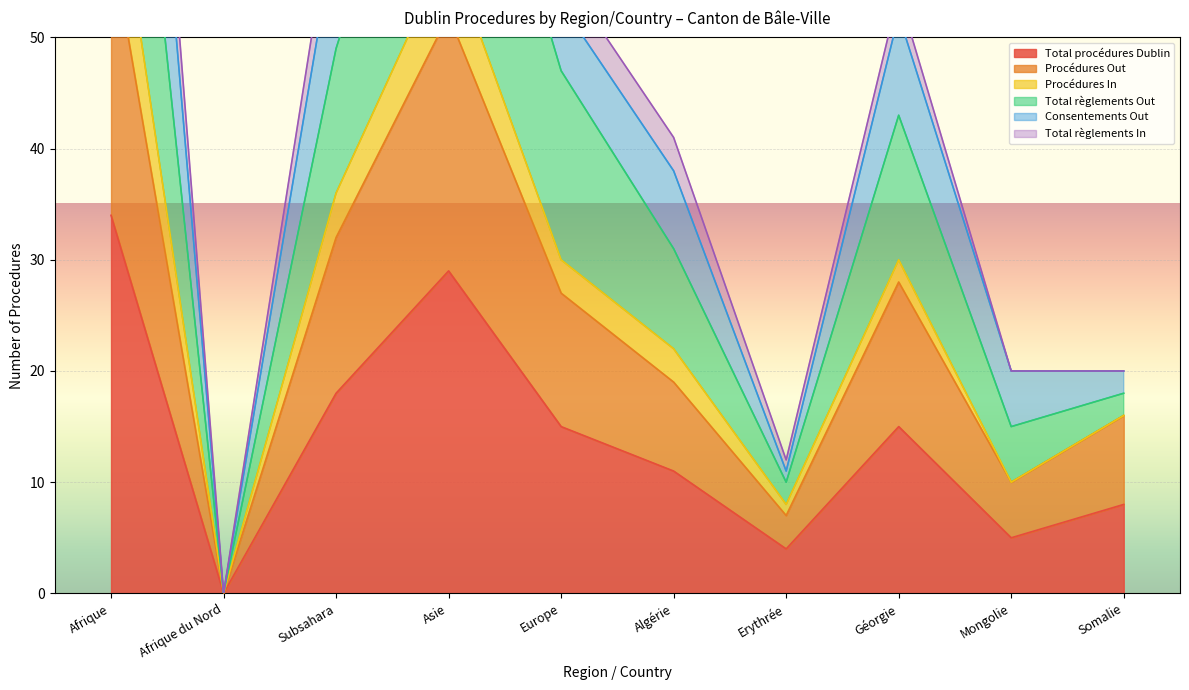

At how many categories does at least one series exceed 77?

2